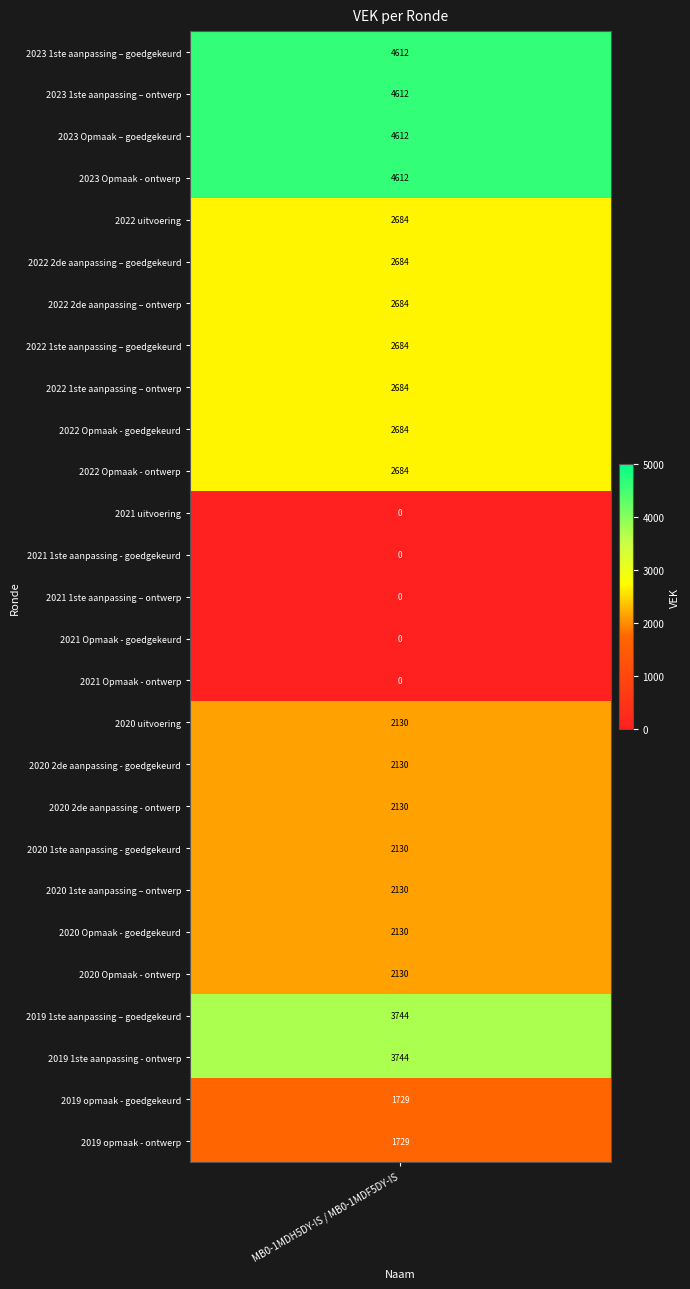

Rank the categories by value from lowest to highest.

2021 uitvoering, 2021 1ste aanpassing - goedgekeurd, 2021 1ste aanpassing – ontwerp, 2021 Opmaak - goedgekeurd, 2021 Opmaak - ontwerp, 2019 opmaak - goedgekeurd, 2019 opmaak - ontwerp, 2020 uitvoering, 2020 2de aanpassing - goedgekeurd, 2020 2de aanpassing - ontwerp, 2020 1ste aanpassing - goedgekeurd, 2020 1ste aanpassing – ontwerp, 2020 Opmaak - goedgekeurd, 2020 Opmaak - ontwerp, 2022 uitvoering, 2022 2de aanpassing – goedgekeurd, 2022 2de aanpassing – ontwerp, 2022 1ste aanpassing – goedgekeurd, 2022 1ste aanpassing – ontwerp, 2022 Opmaak - goedgekeurd, 2022 Opmaak - ontwerp, 2019 1ste aanpassing – goedgekeurd, 2019 1ste aanpassing - ontwerp, 2023 1ste aanpassing – goedgekeurd, 2023 1ste aanpassing – ontwerp, 2023 Opmaak – goedgekeurd, 2023 Opmaak - ontwerp